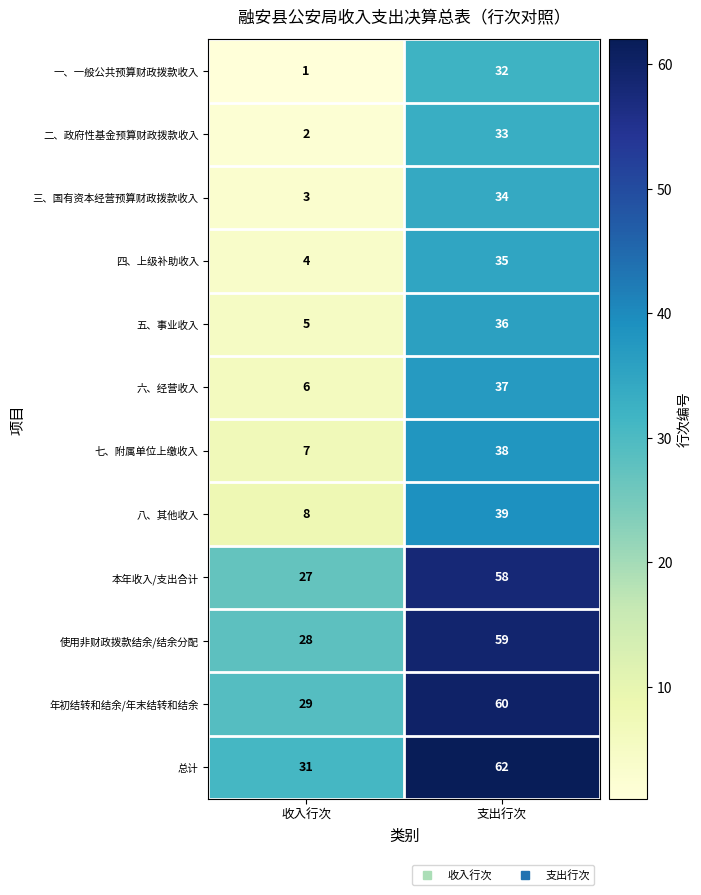

Which label corresponds to the smallest value in the chart?

收入行次